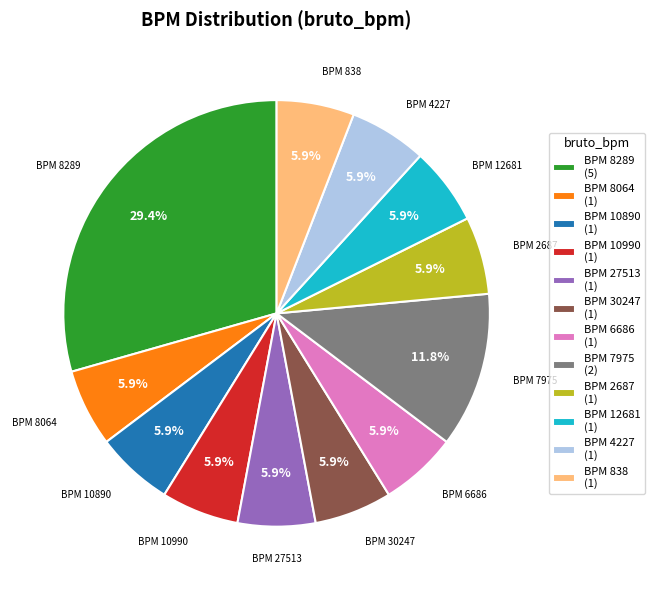

Between BPM 8064 (1) and BPM 7975 (2), which is larger?

BPM 7975 (2)